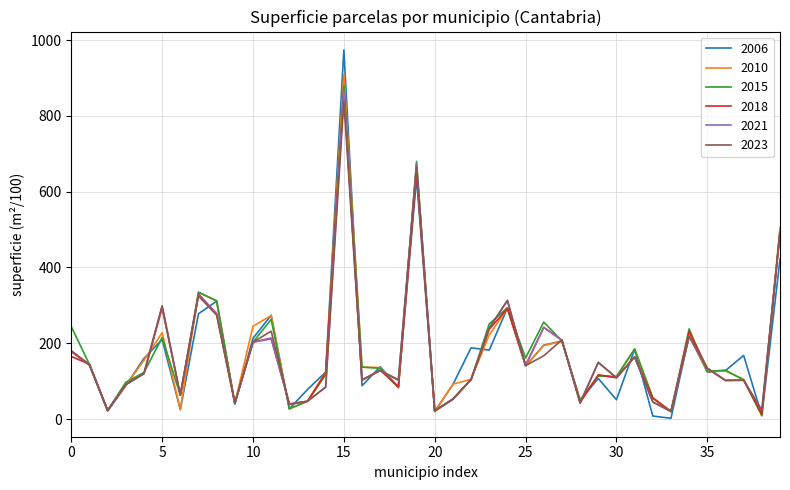

Which series has the widest spread of values?

2006